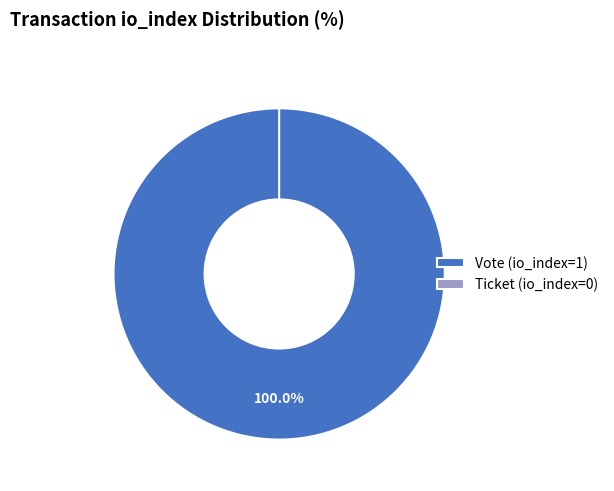

Is it true that Vote (io_index=1) is 99% of the pie?

False